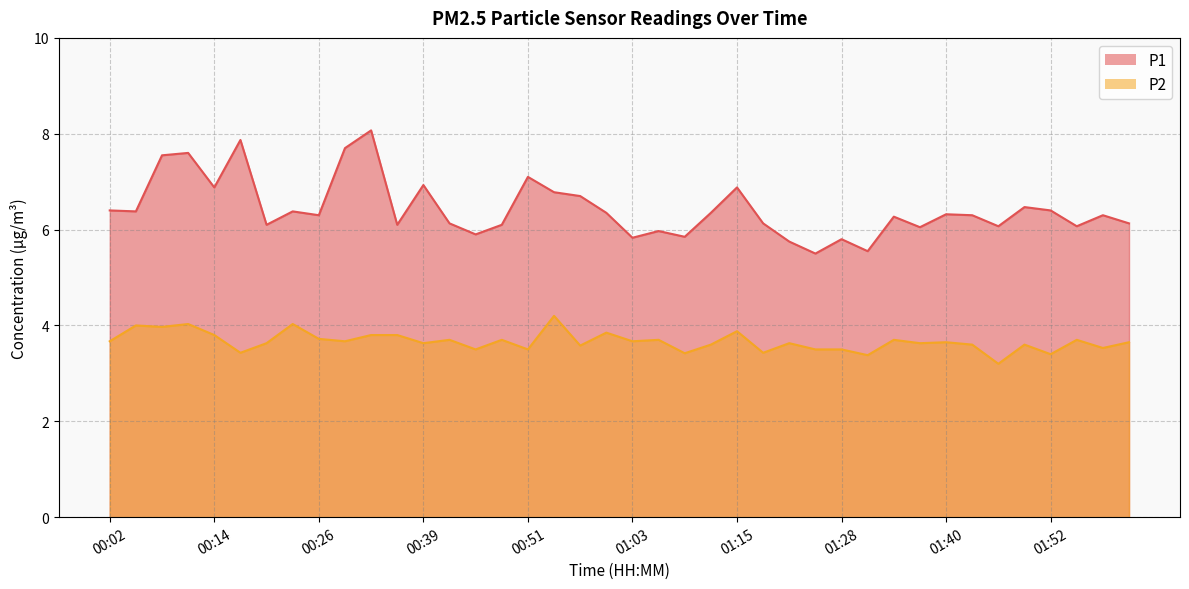

The P2 series shows 5.3 at 01:43. True or false?

False